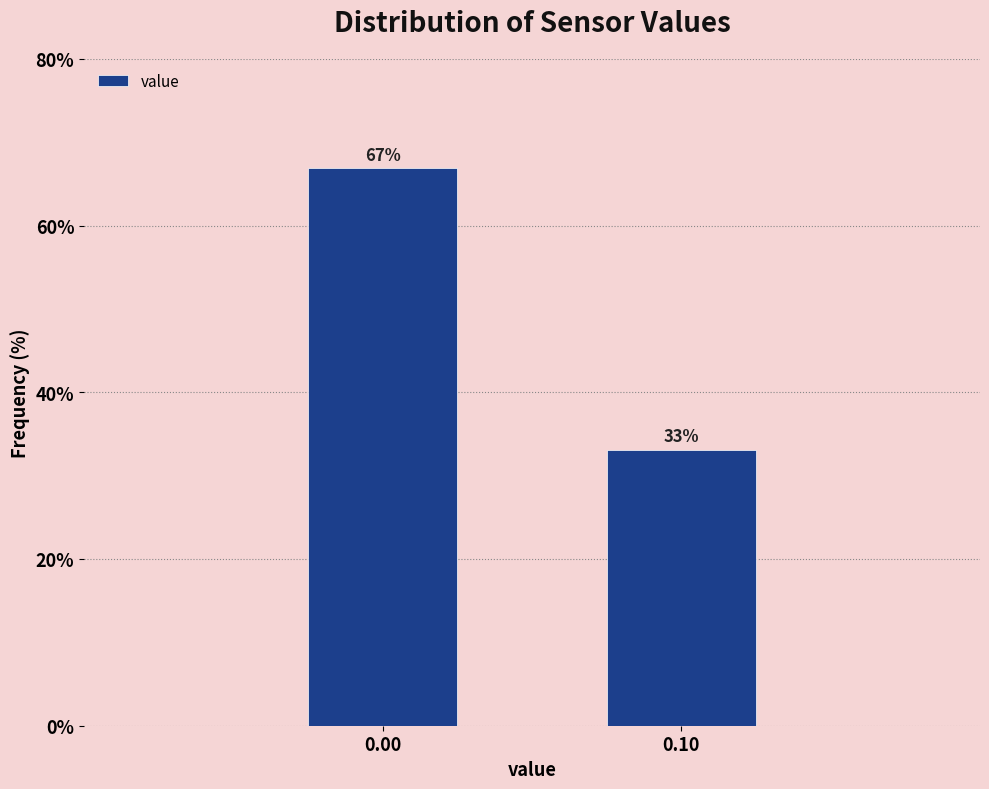

List the labels in order of value, smallest first.

0.10, 0.00